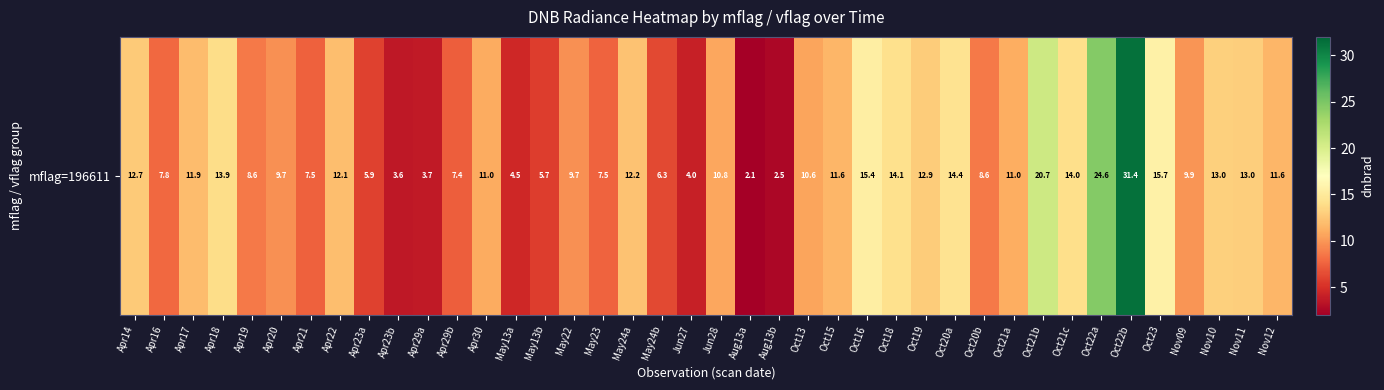

Which category has the highest value across all series?

Oct22b